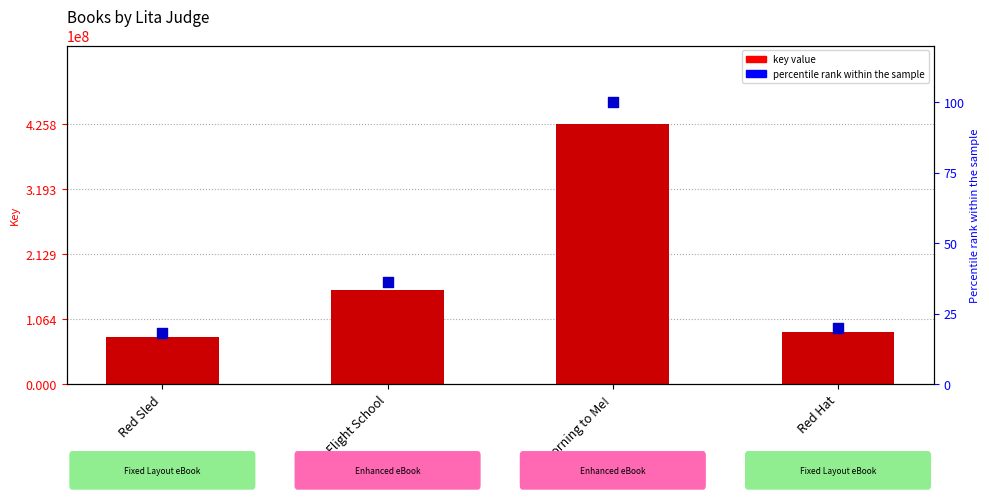

What are all the series names shown in the legend?

Key, Percentile rank